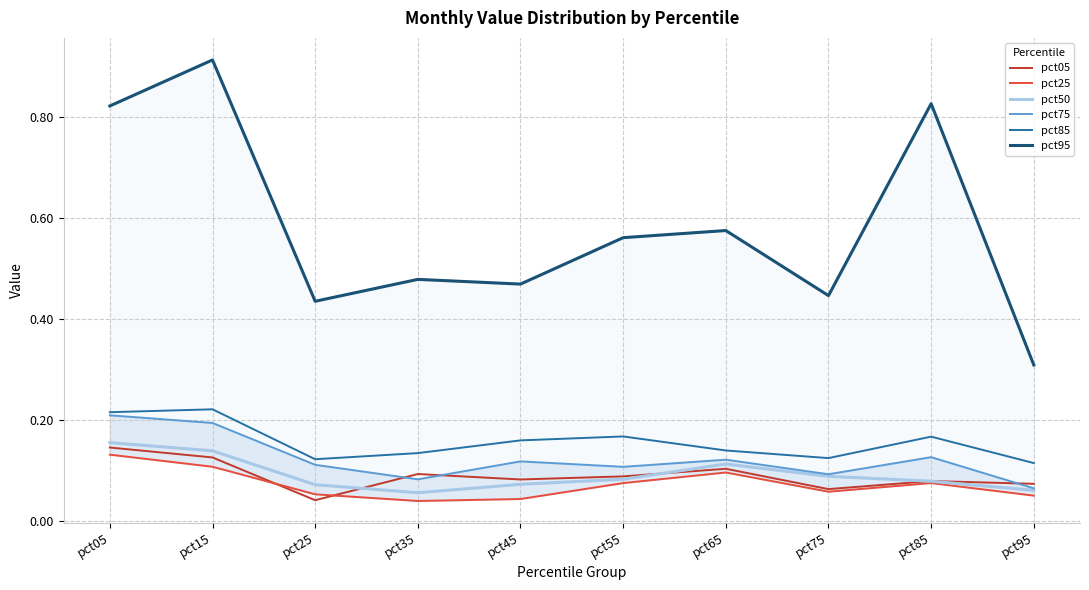

Rank the series by their maximum value, from highest to lowest.

pct95, pct85, pct75, pct50, pct05, pct25